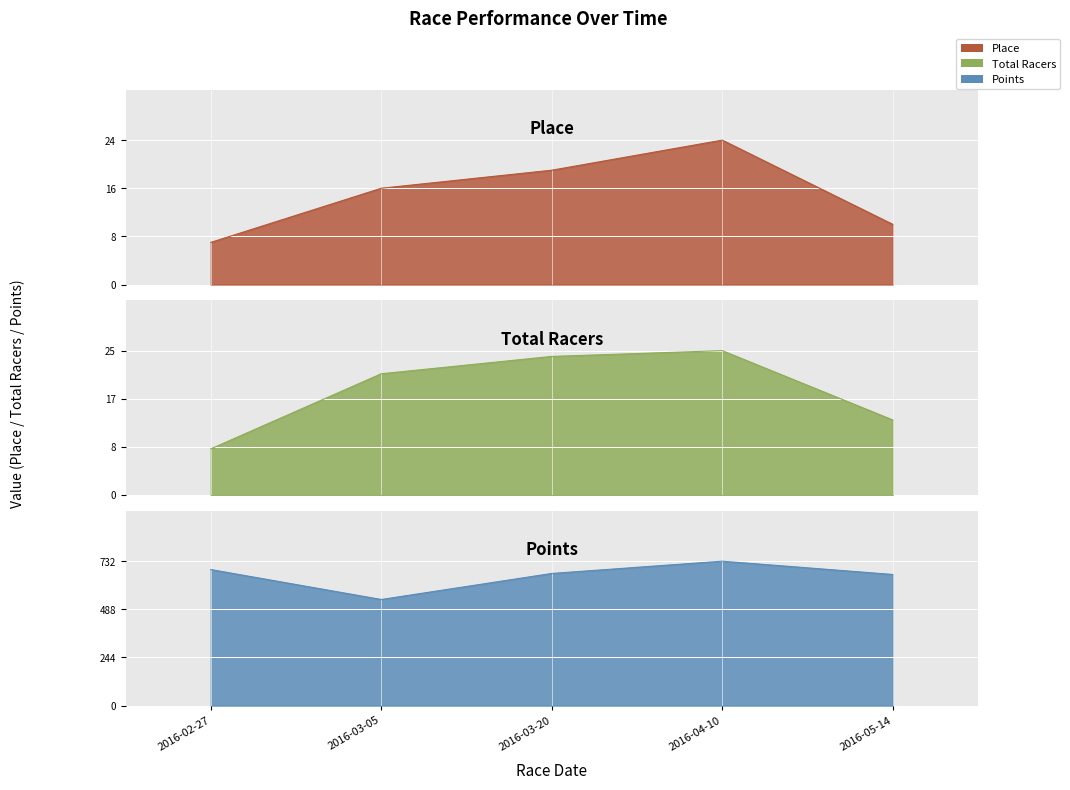

What is the total value across all series at 2016-04-10?

780.6